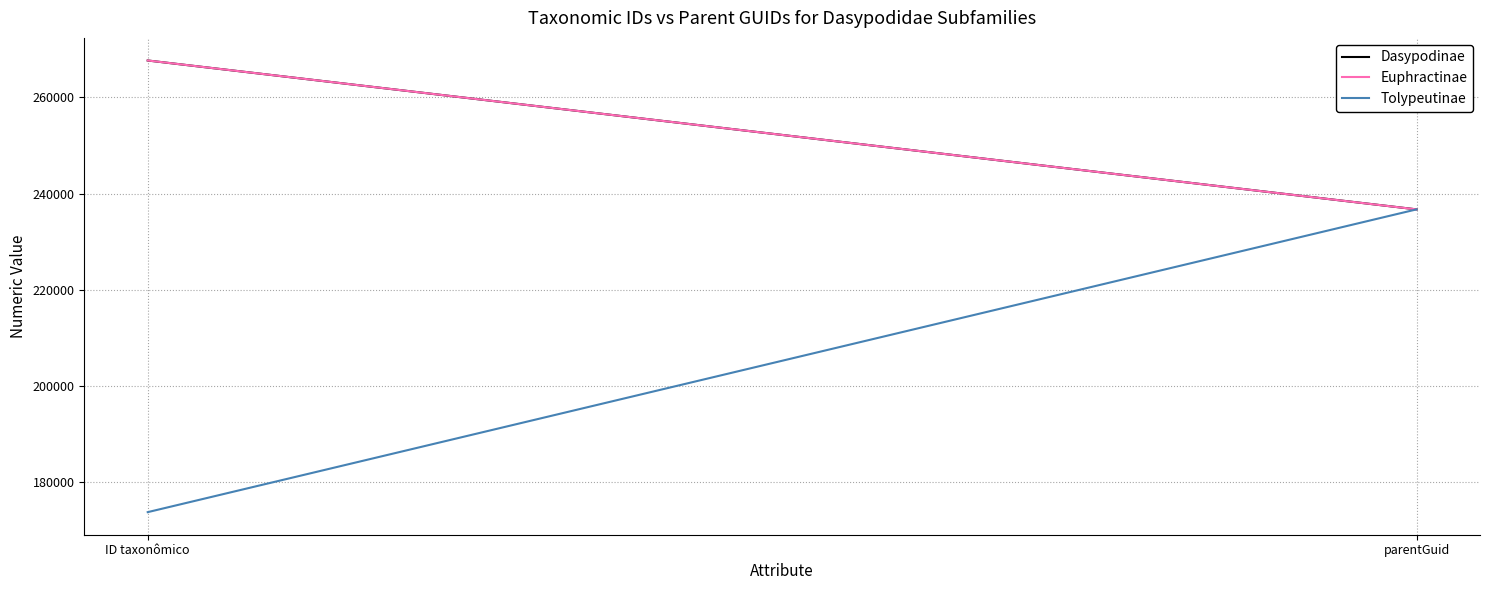

Is it true that Euphractinae equals 368023 at parentGuid?

False